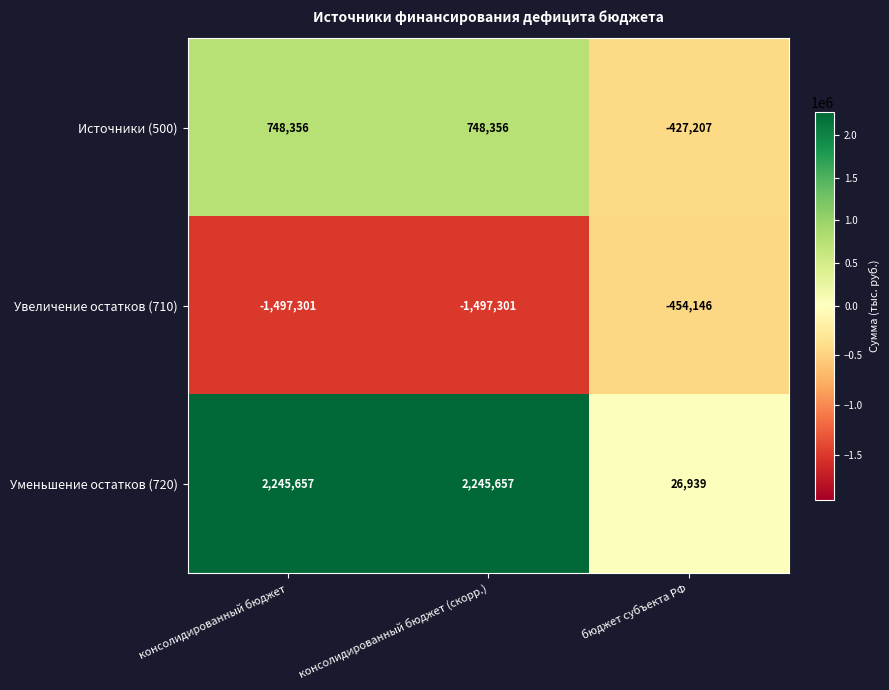

Count the number of categories in the chart.

3